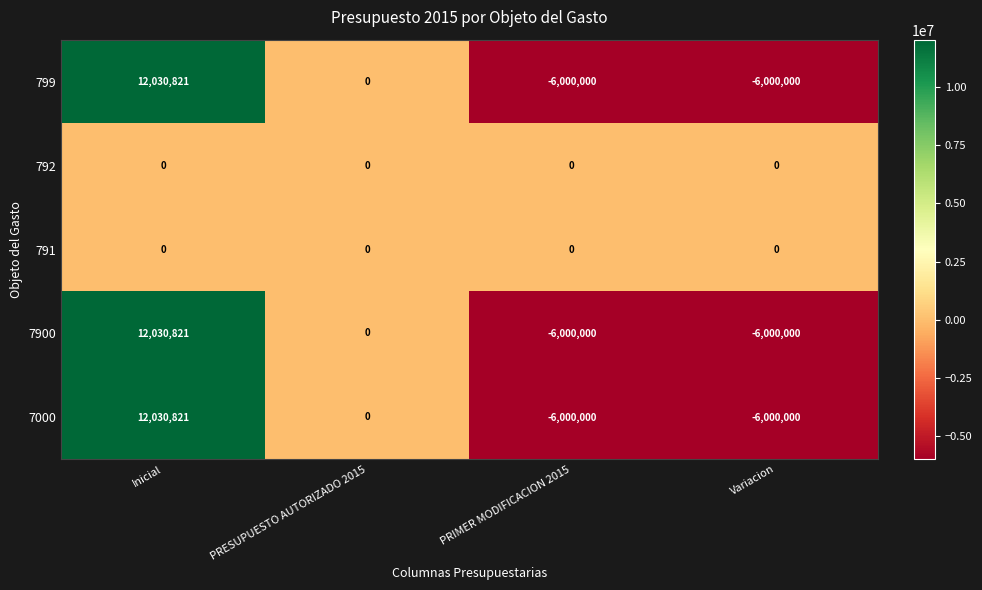

Where is 799 nearest to the value 3015410?

PRESUPUESTO AUTORIZADO 2015